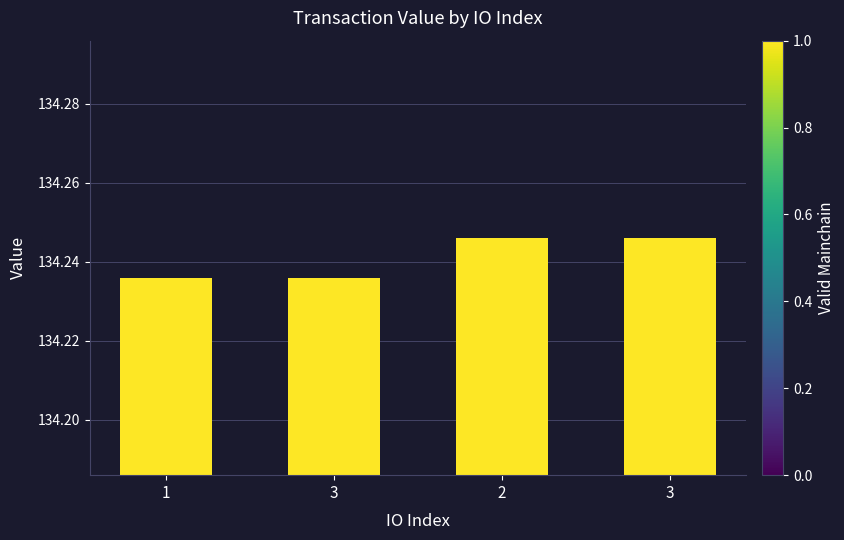

Is it true that the value at 3 is 87.0?

False